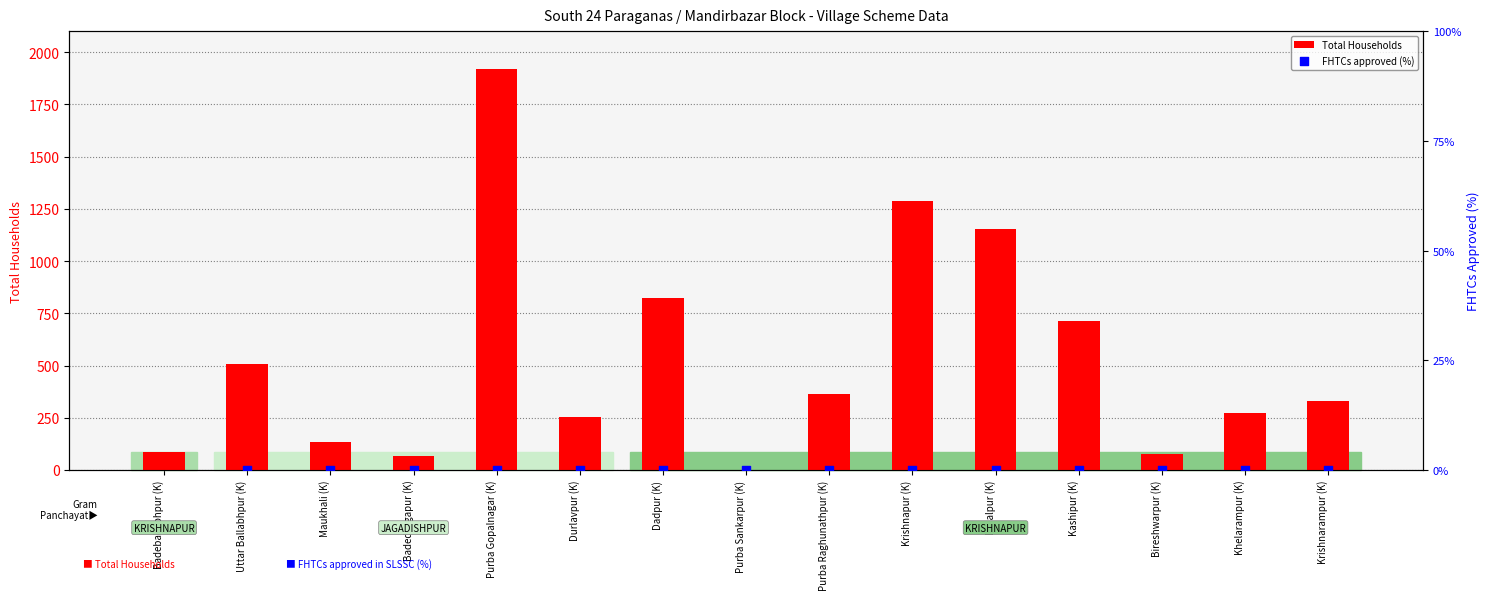

What is the total value across all series at Purba Raghunathpur (K)?

363.0